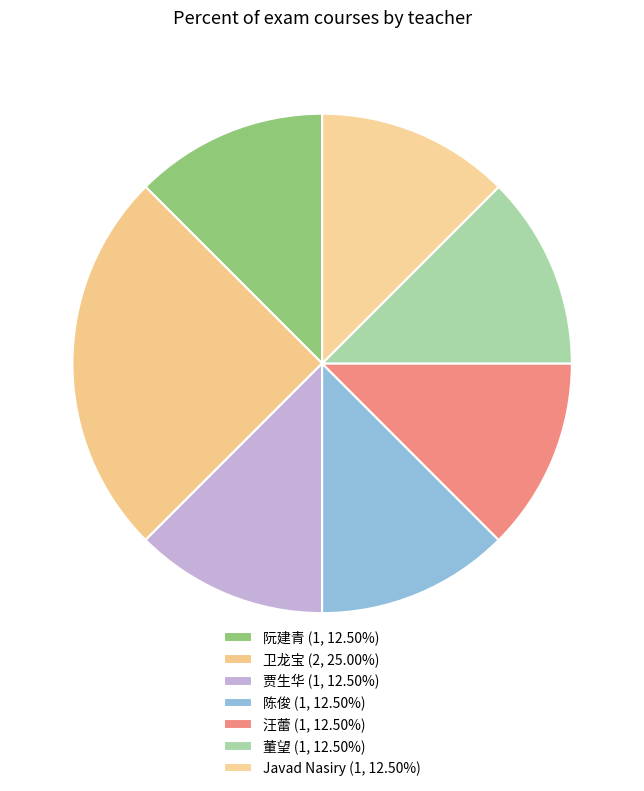

How many segments does this pie chart have?

7